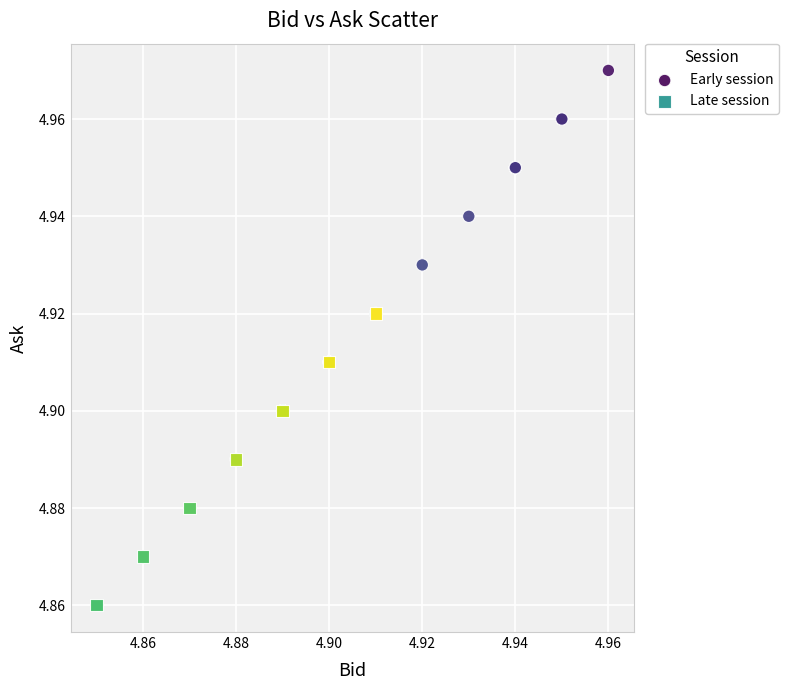

Which series reaches the maximum Y coordinate?

Early session